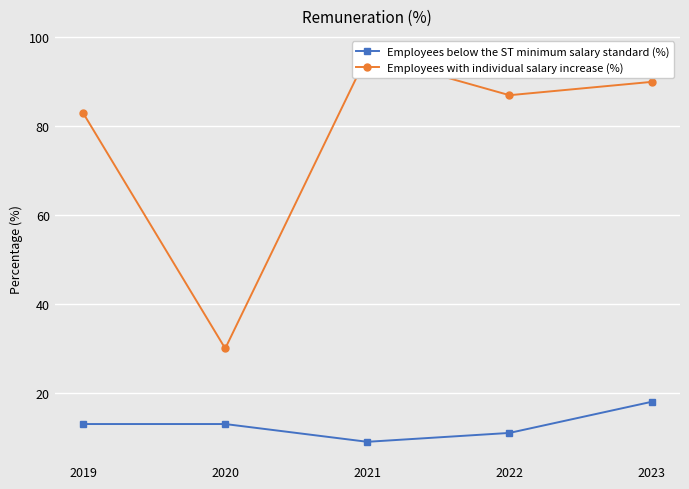

At which category does Employees below the ST minimum salary standard (%) reach its first local valley?

2021